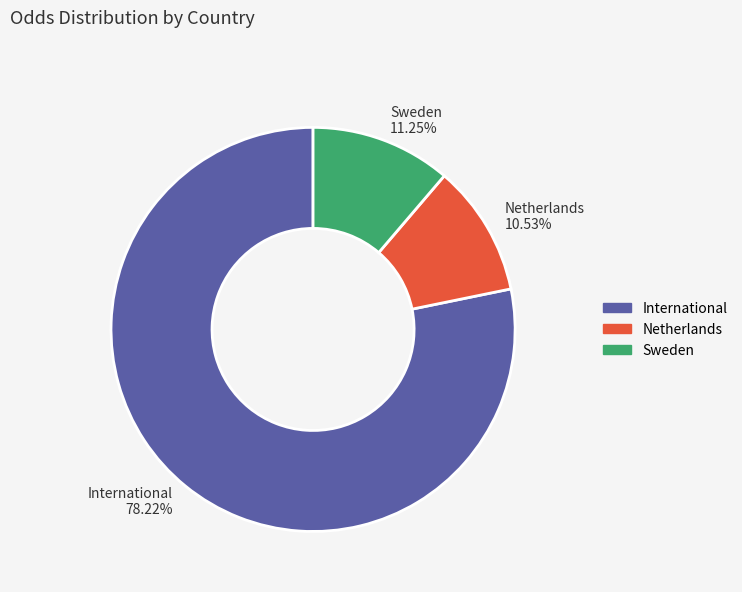

How many segments does this pie chart have?

3